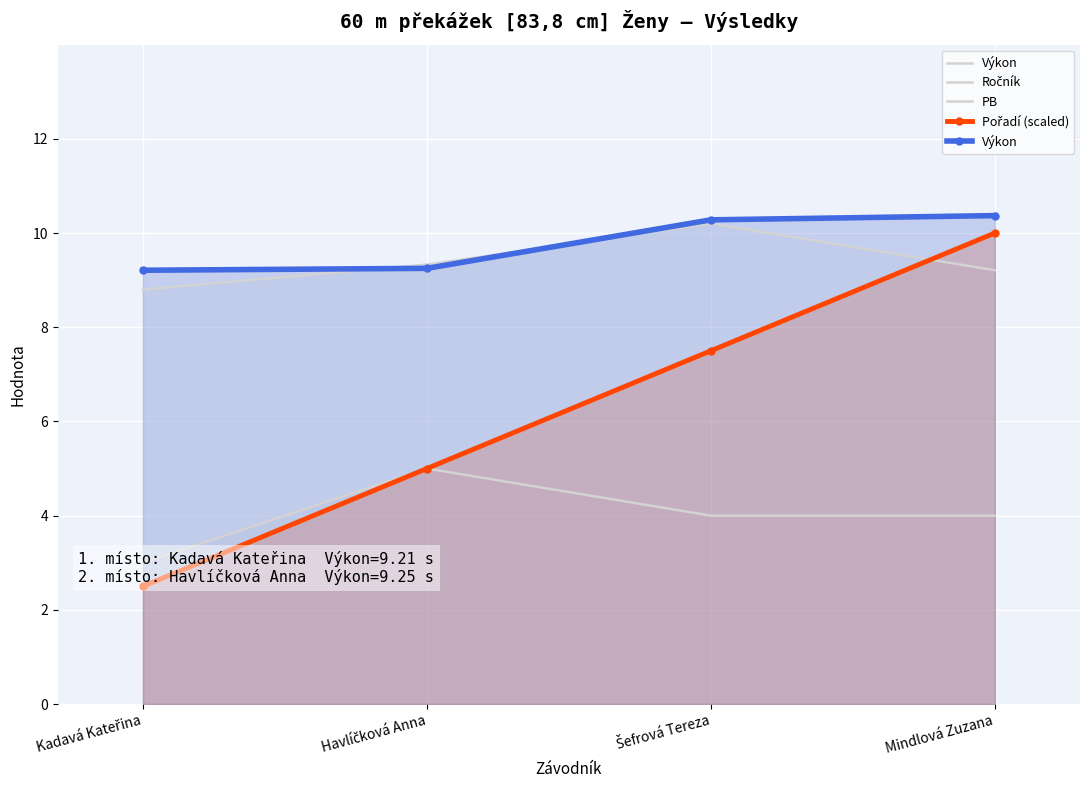

What is the spread (max minus min) of values at Šefrová Tereza?

6.3